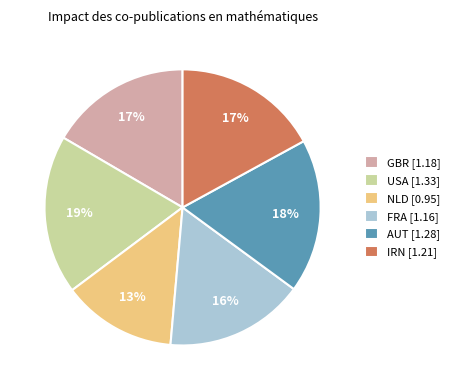

Is the sum of AUT and USA greater than half?

No